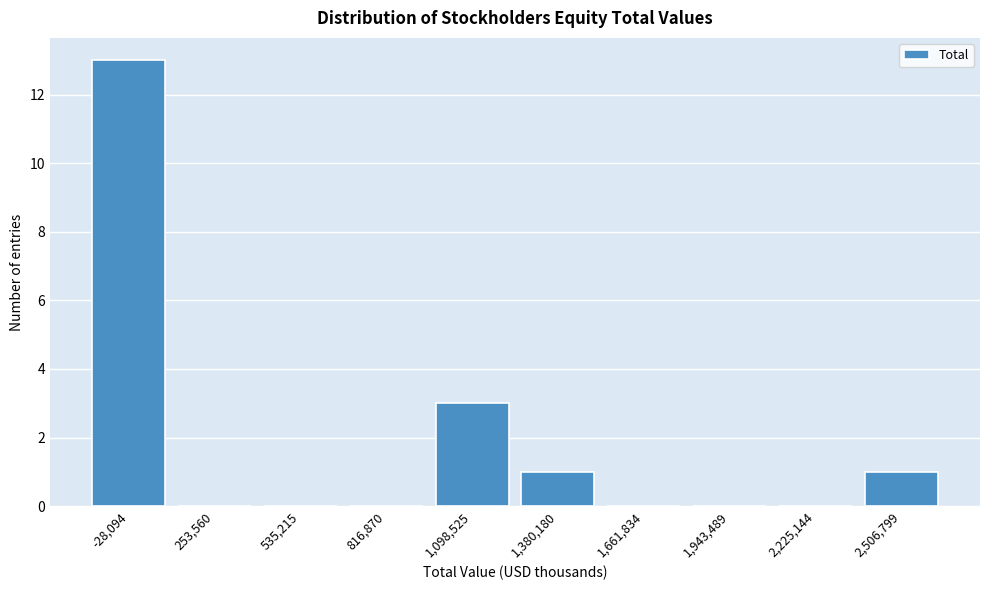

Reading left to right, what are all the values shown in this chart?

-28,094=13	253,560=0	535,215=0	816,870=0	1,098,525=3	1,380,180=1	1,661,834=0	1,943,489=0	2,225,144=0	2,506,799=1